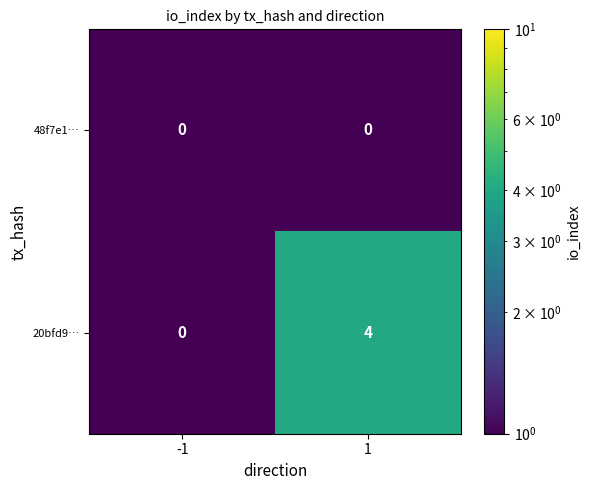

Between -1 and 1, which series saw the biggest shift?

20bfd9…